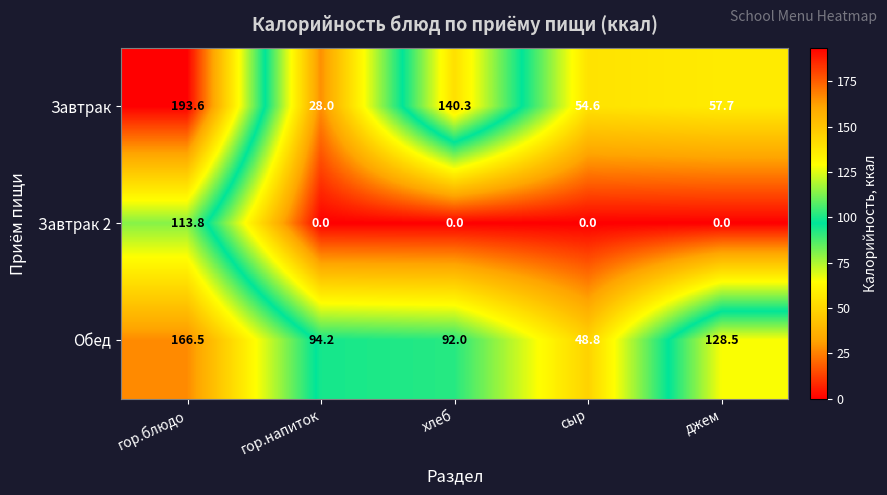

The value of Обед at гор.блюдо is 74.9. True or false?

False